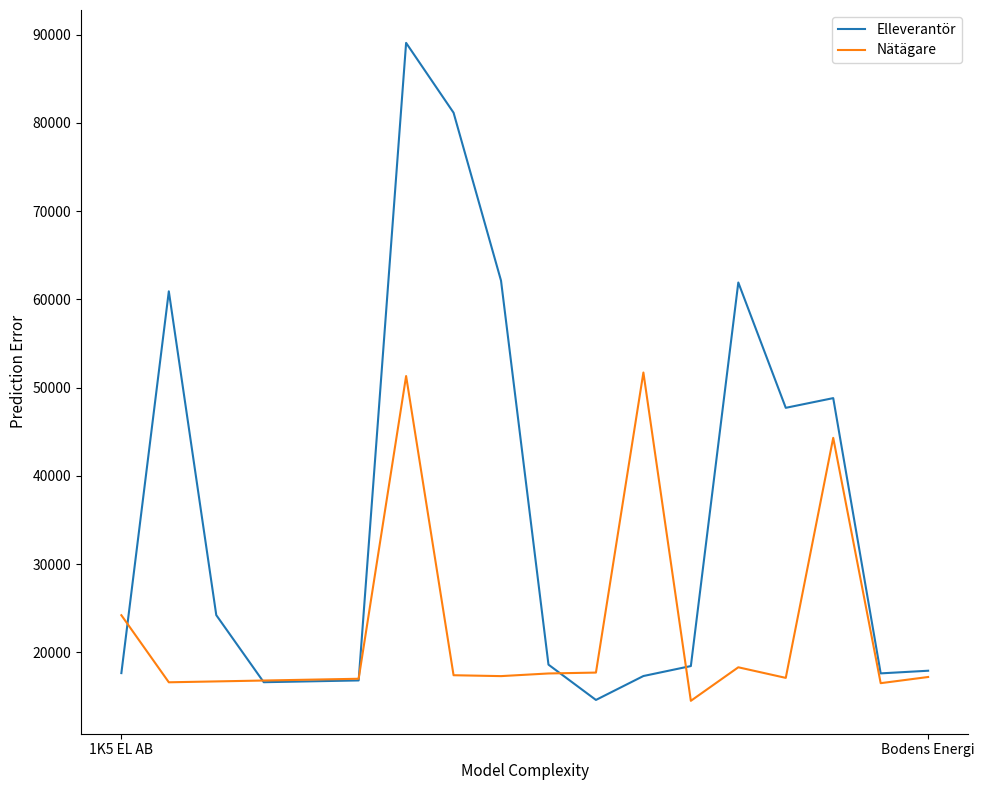

Which series has the widest spread of values?

Elleverantör